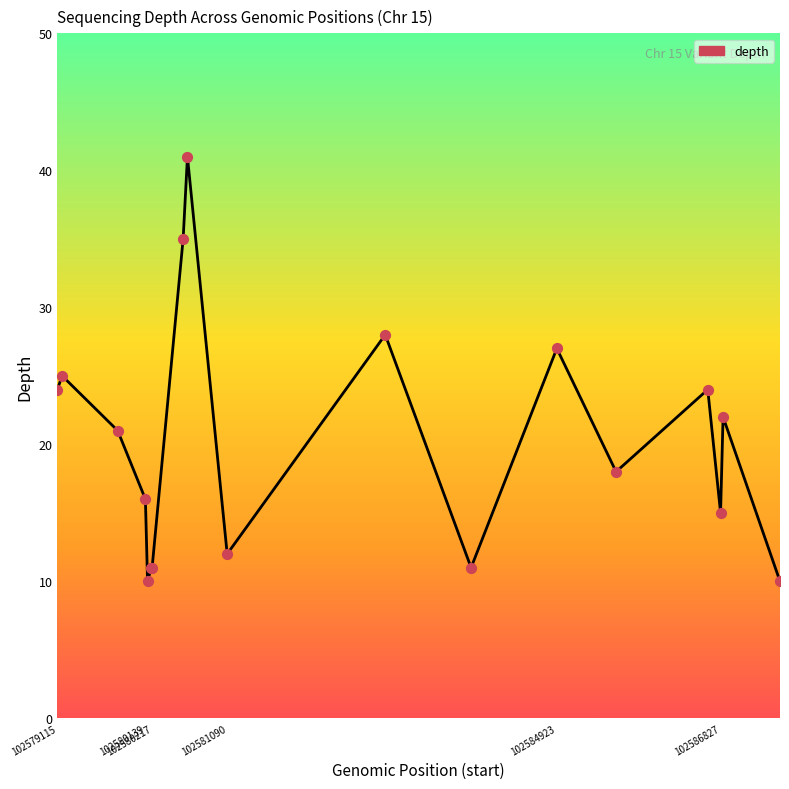

What is the maximum value shown in the chart?

41